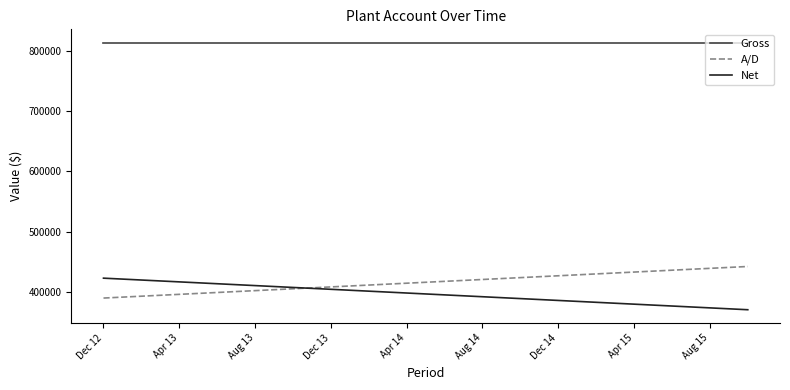

Count the number of categories in the chart.

35